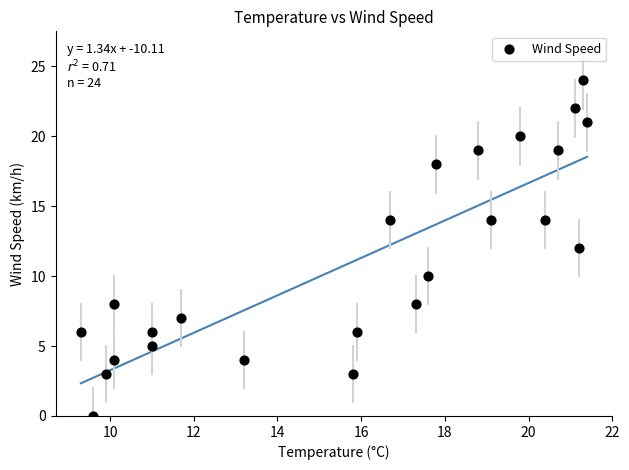

What is the range of Y values (max minus min)?

24